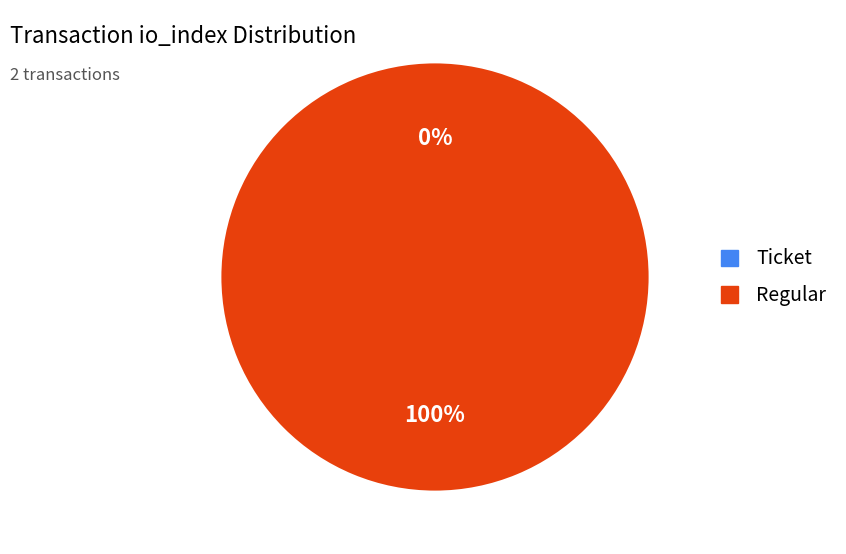

What is the largest slice in the pie chart?

Regular (io_index=7)